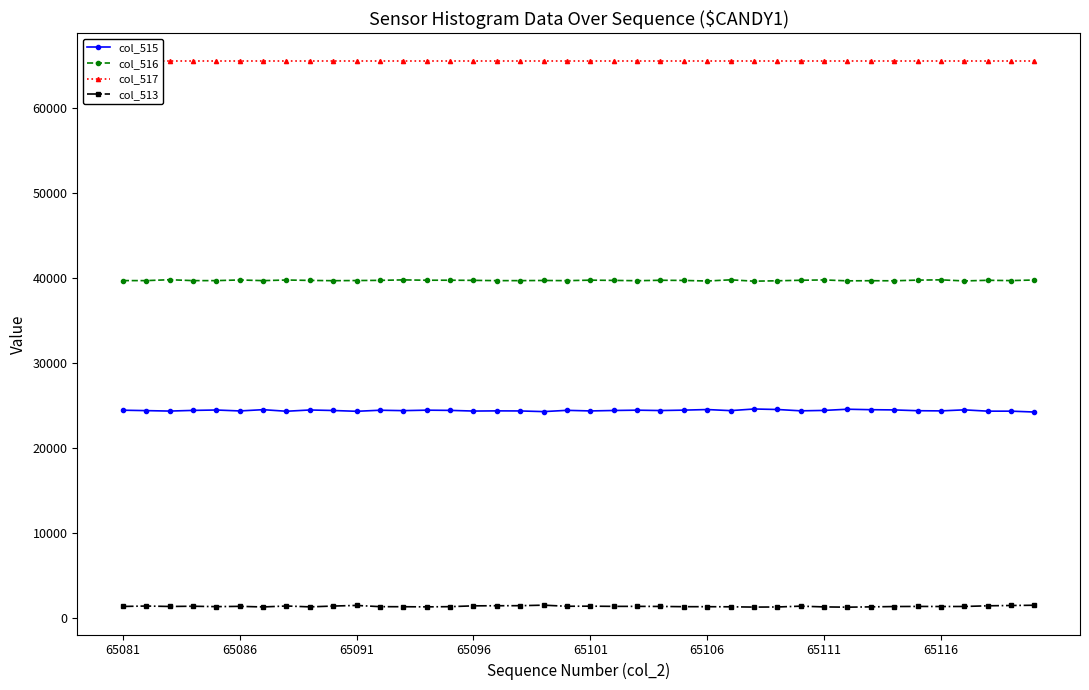

At which category is the sum across all series the highest?

65081